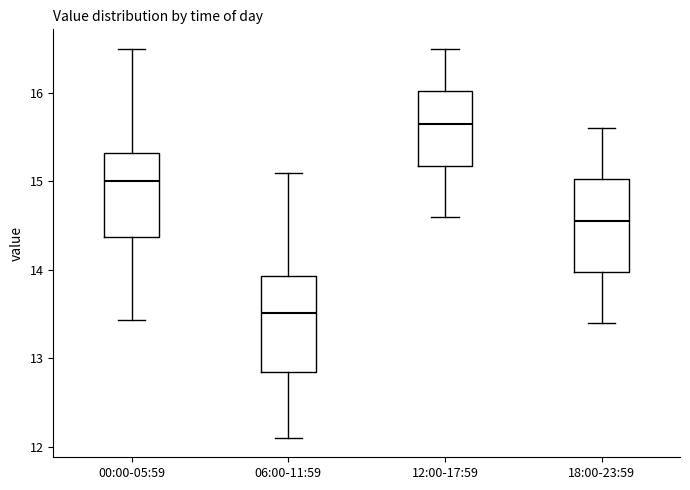

Which box's median line is the highest?

12:00-17:59